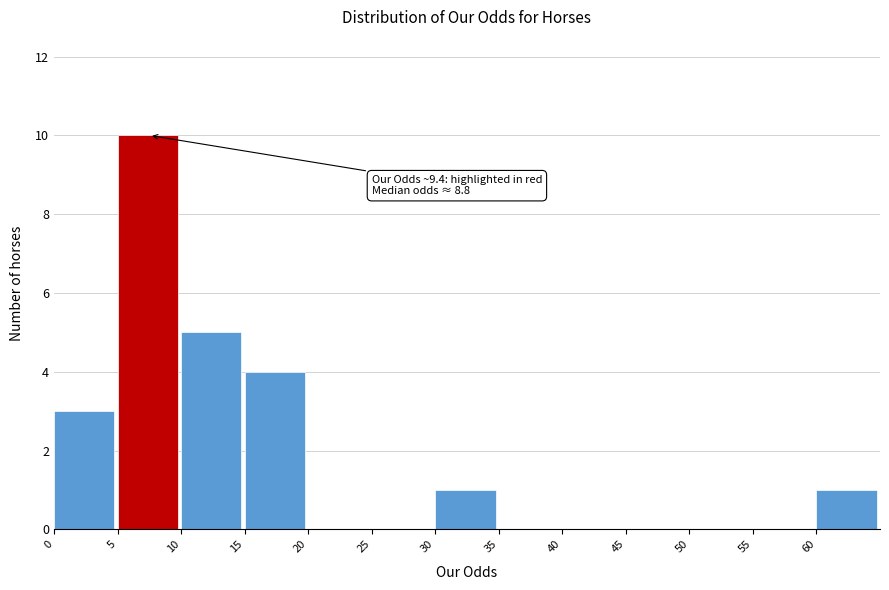

Over which range of the x-axis is the bar tallest?

5 to 10